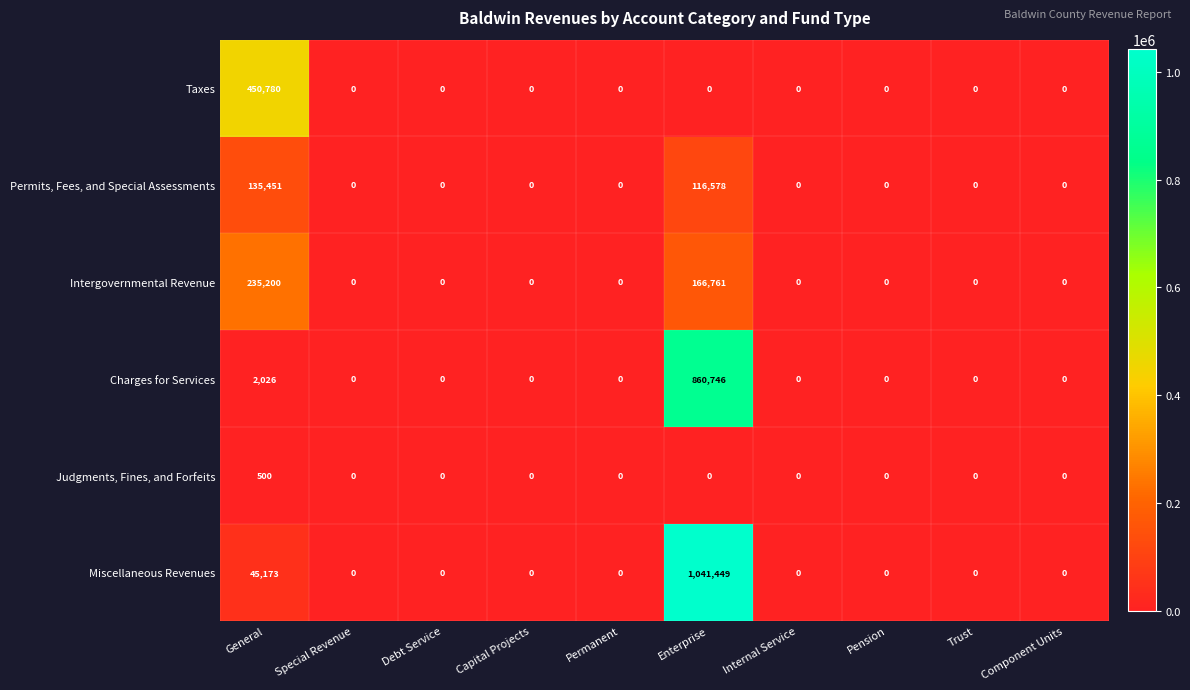

The value of Charges for Services at Capital Projects is 0. True or false?

True